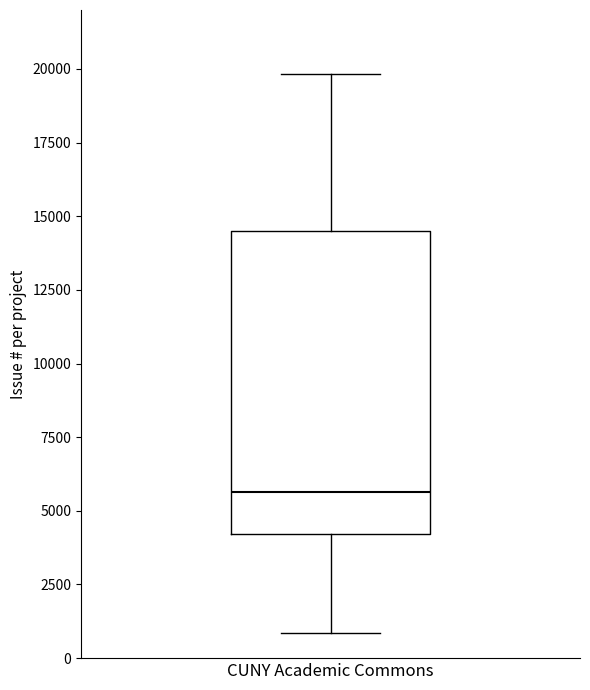

Transcribe this box plot: give where the median line is, the range the box spans, and where the two whiskers end, as read against the y-axis. The values are not printed on the chart, so give them approximately, as read against the axis.

median 5500, box 4000 to 14500, whiskers 1000 to 20000